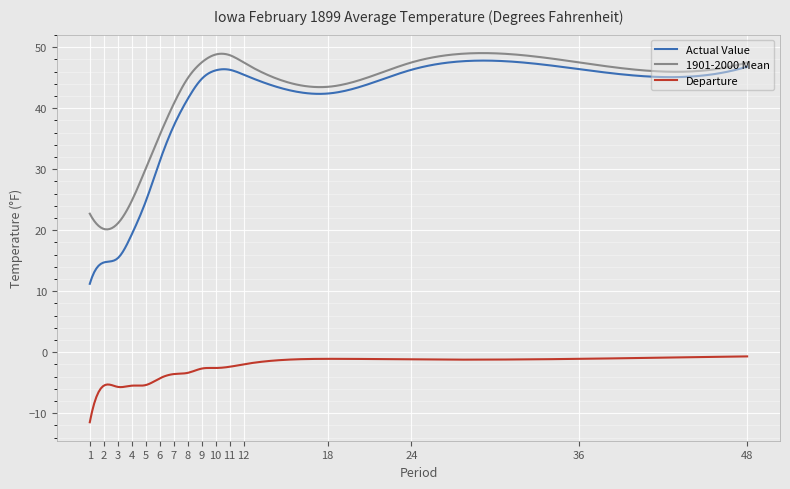

Which series has the widest spread of values?

Actual Value